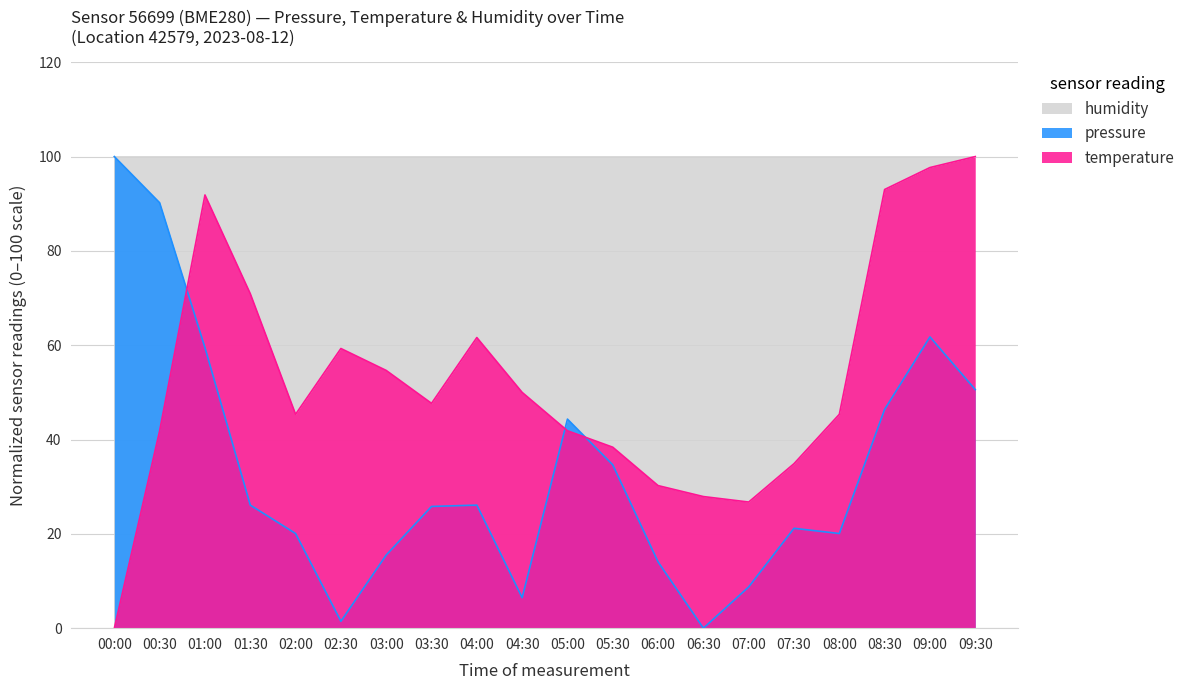

At 04:00, list the series in order from largest to smallest.

humidity, temperature, pressure